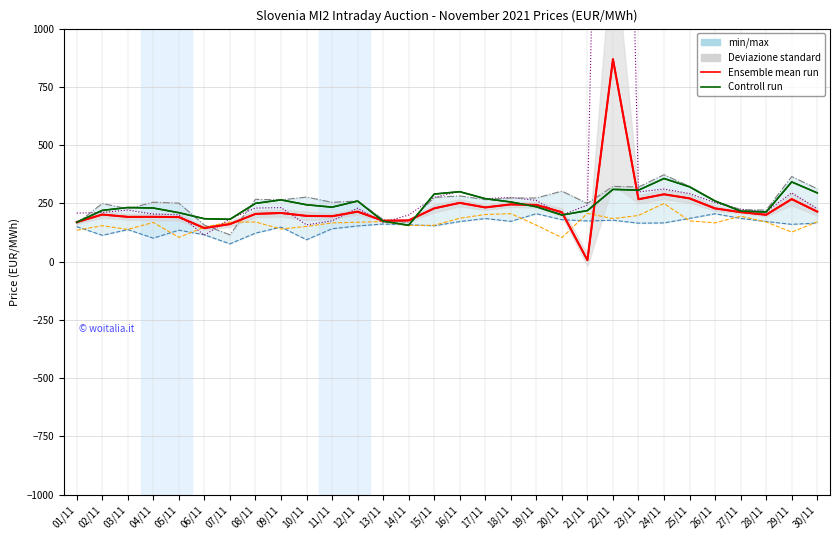

What is the label of the 24th point from the left?

24/11